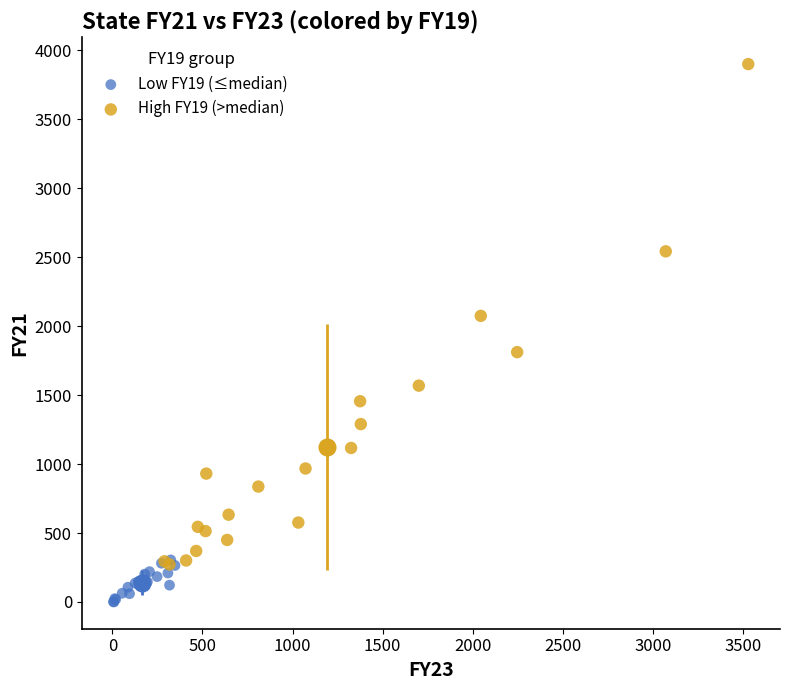

Which series contains the lowest Y value?

Low FY19 (≤median)